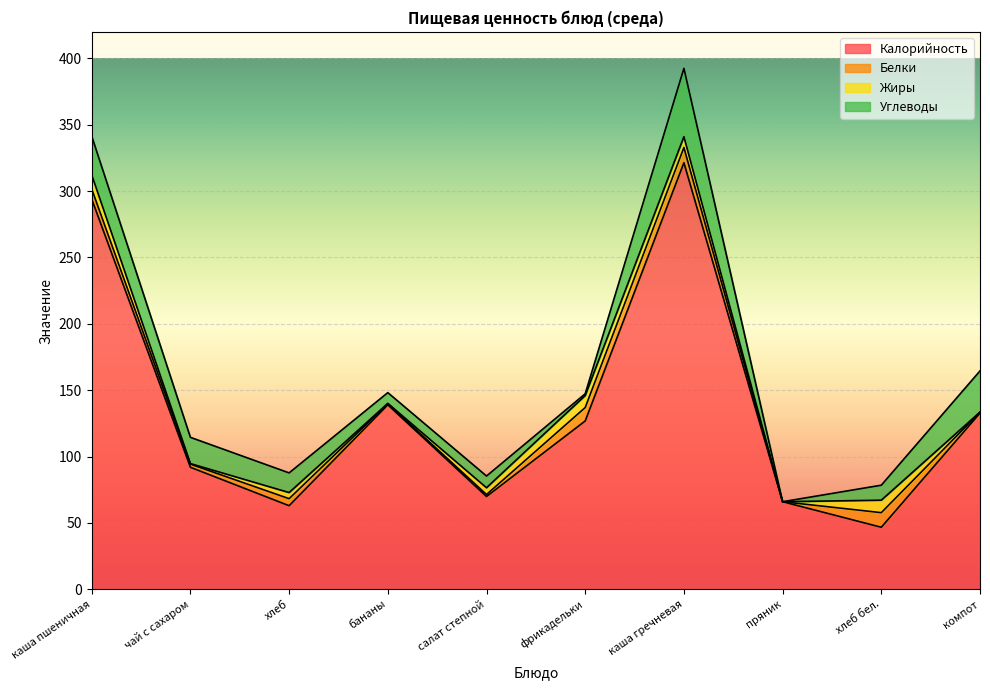

At which label is Белки closest to 5?

хлеб